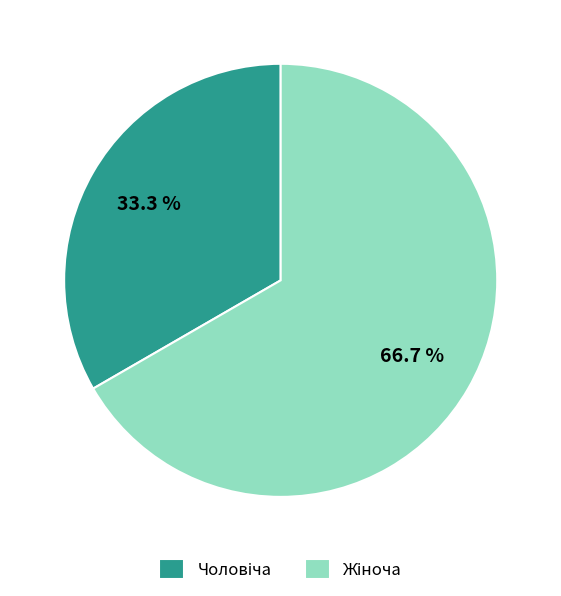

Is there a majority slice in this chart?

Yes